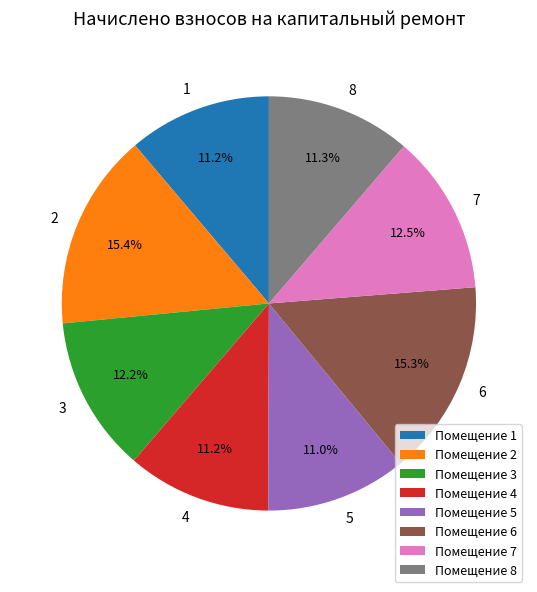

Is it true that 4 is 11% of the pie?

True